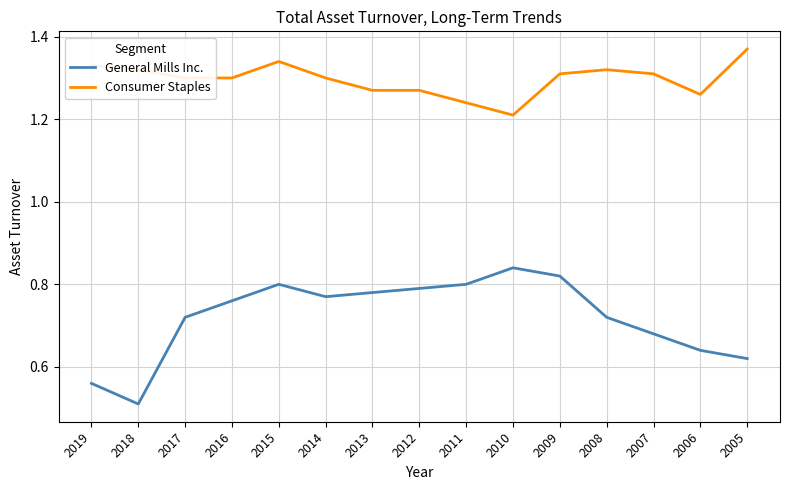

Which series has the widest spread of values?

General Mills Inc.